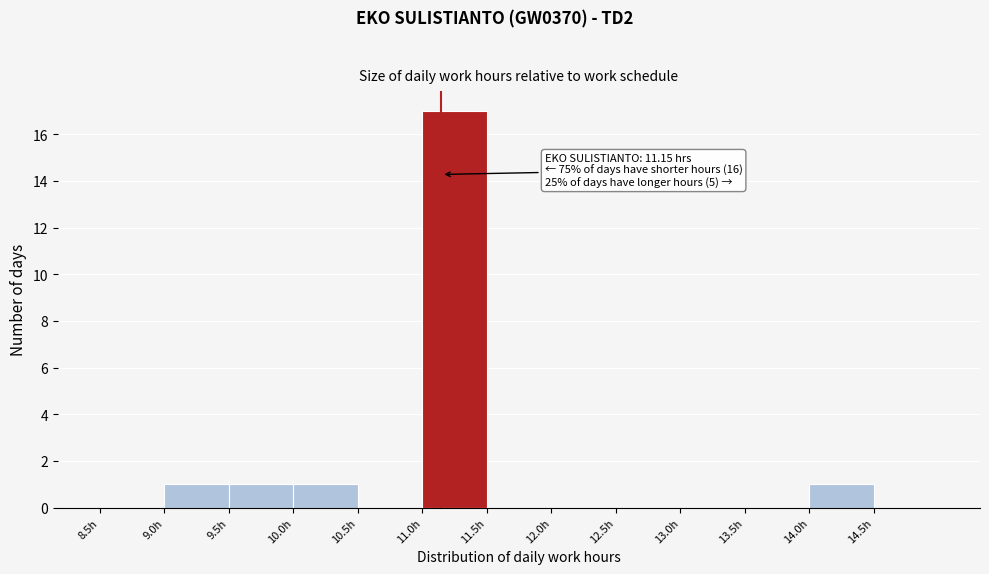

Which range on the x-axis has the tallest bar?

11.0 to 11.5